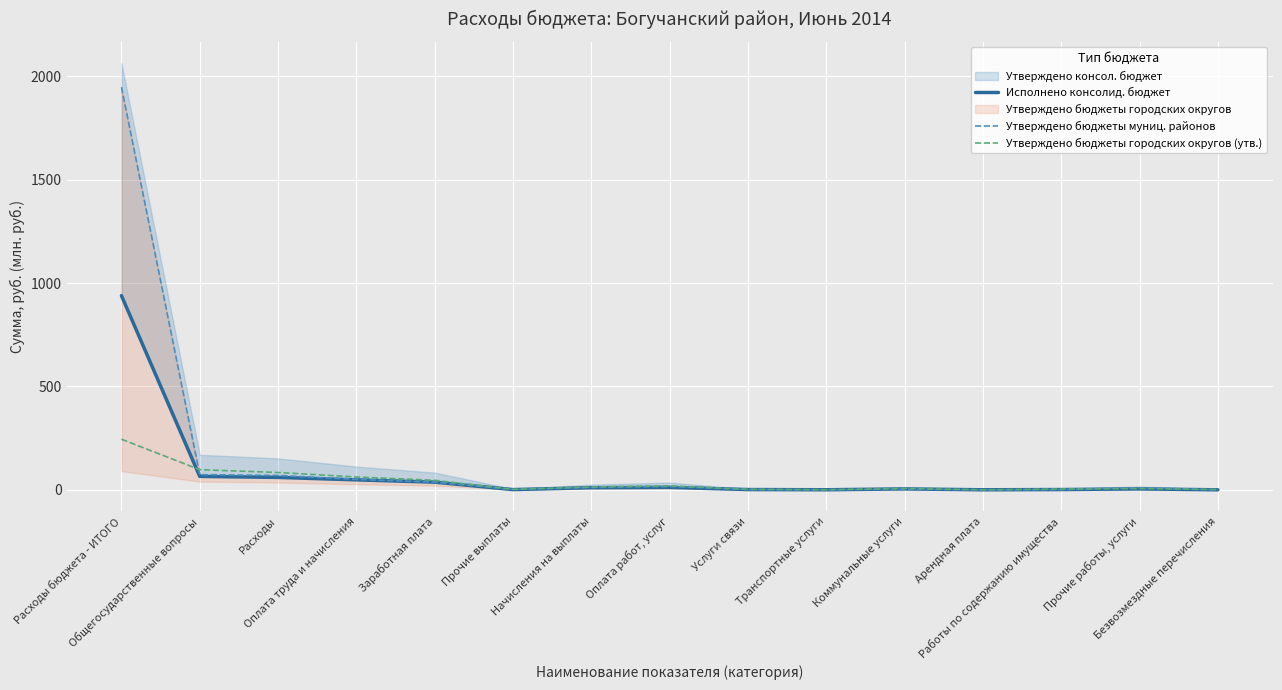

What is the value of the Утверждено бюджеты муниц. районов point at the 13th from the left?

0.9